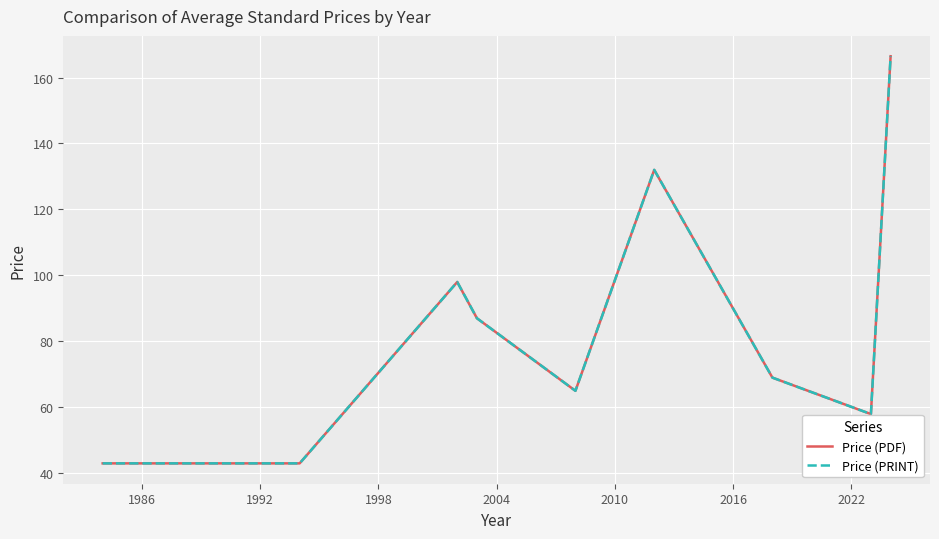

Does the chart have visible grid lines?

Yes